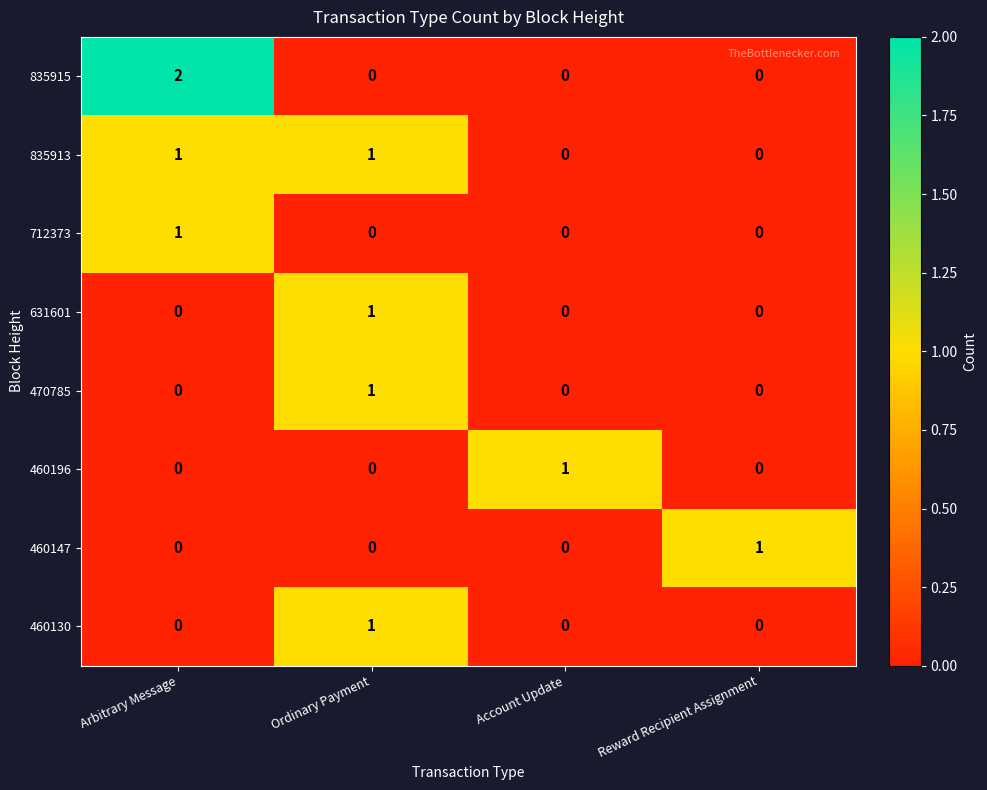

Which label corresponds to the largest value in the chart?

Arbitrary Message